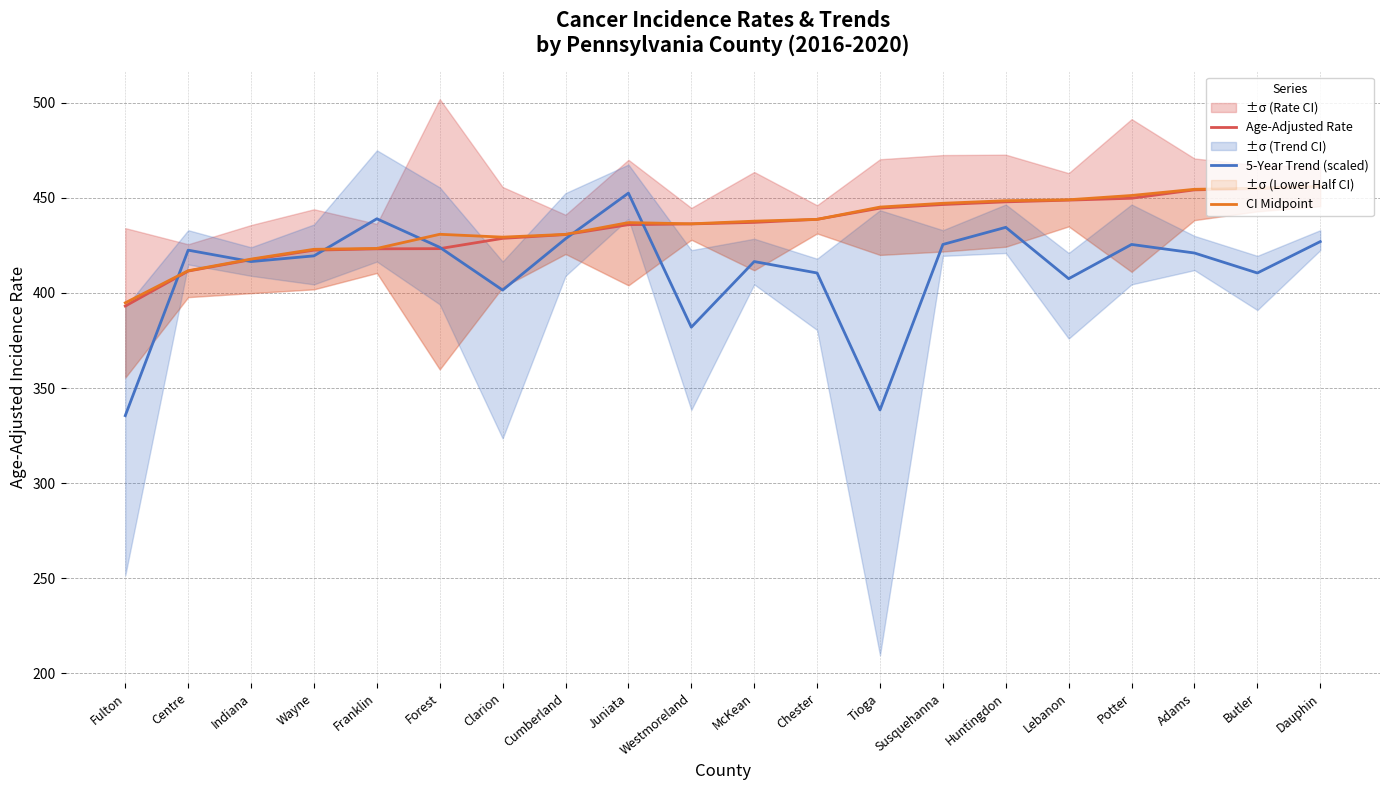

Between McKean and Huntingdon, which series saw the biggest shift?

5-Year Trend (scaled)